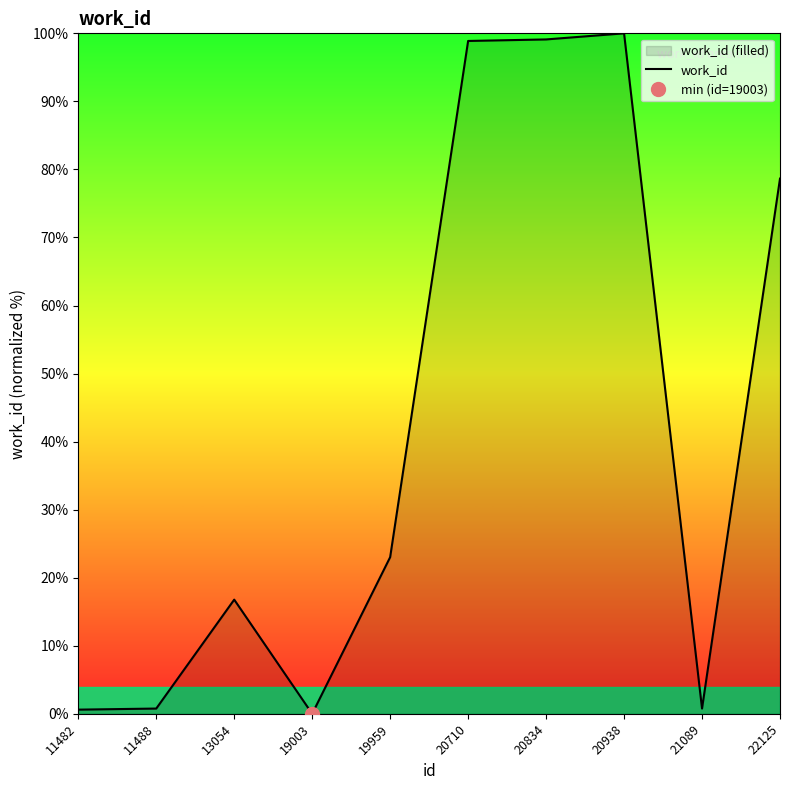

How many values are below 23?

5